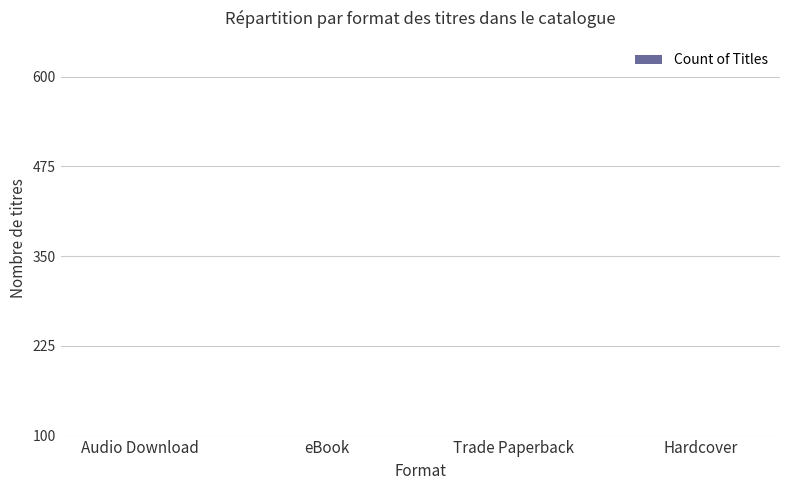

What is the label of the 3rd bar from the right?

eBook